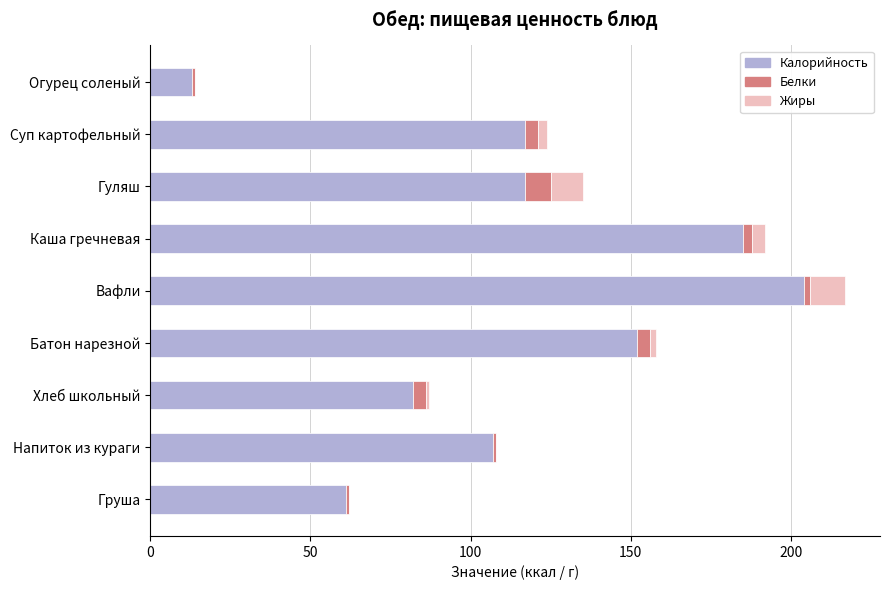

What are all the series names shown in the legend?

Калорийность, Белки, Жиры